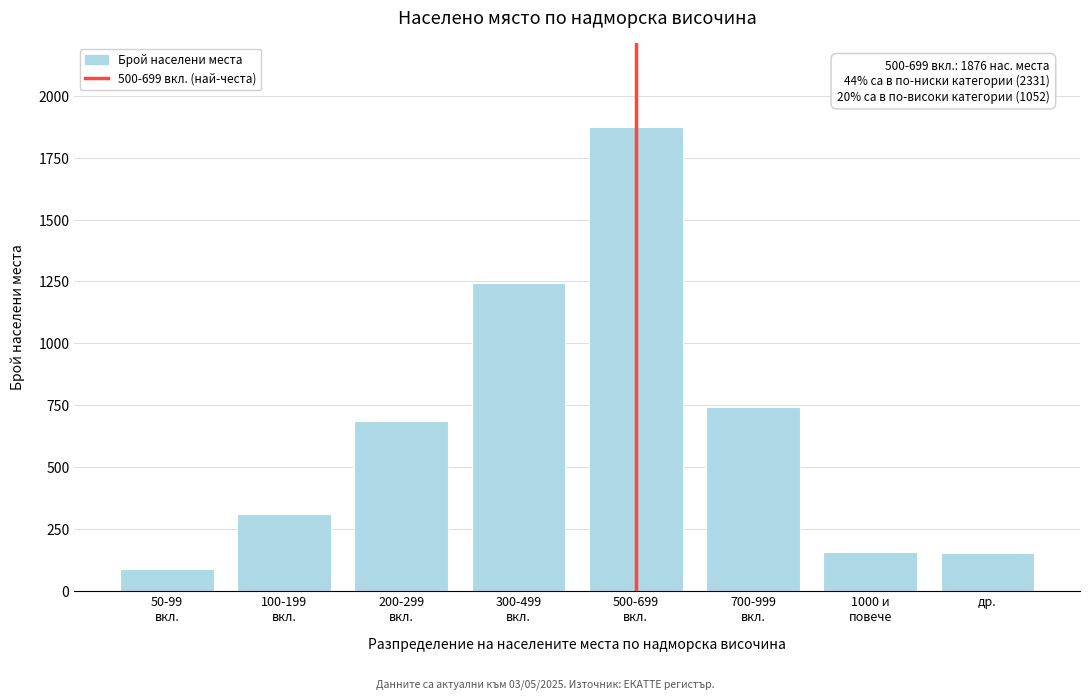

What is the smallest value displayed?

89